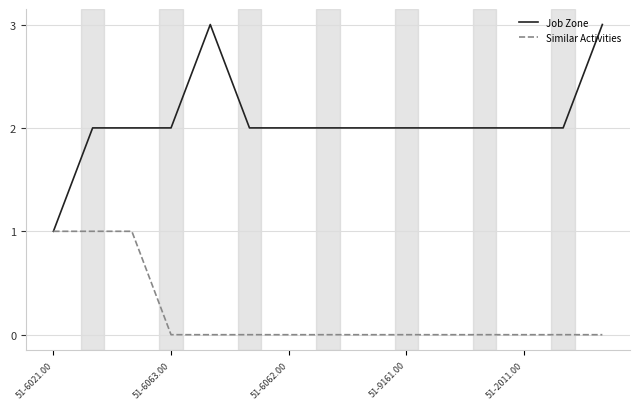

Which series has the largest total across all categories?

Job Zone